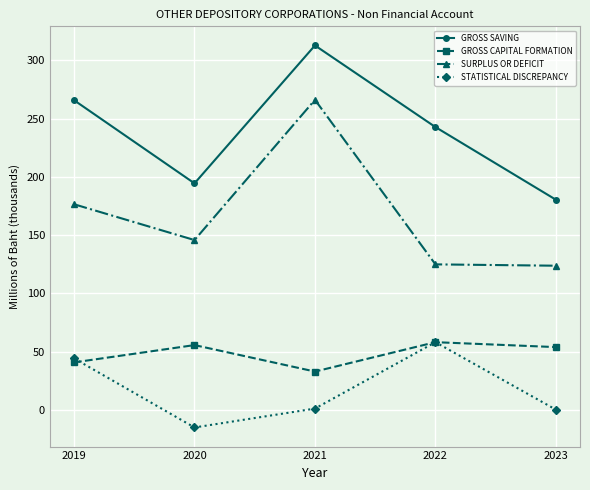

Between 2021 and 2023, which series saw the biggest shift?

SURPLUS OR DEFICIT